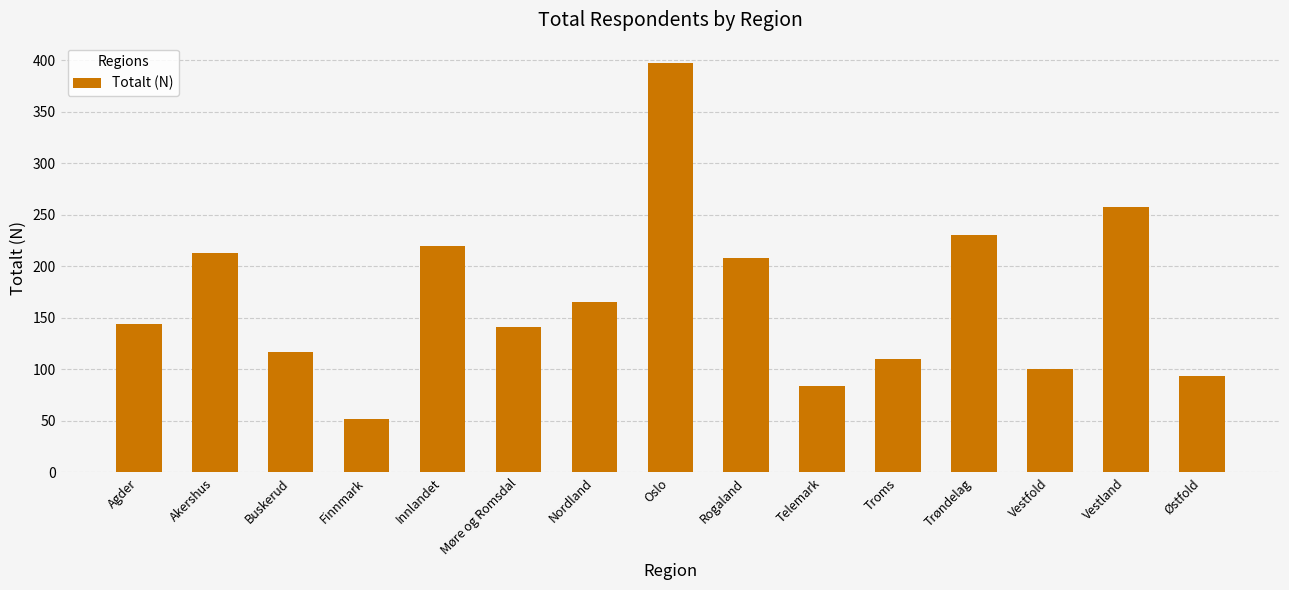

What is the change in value from Trøndelag to Vestland?

+27